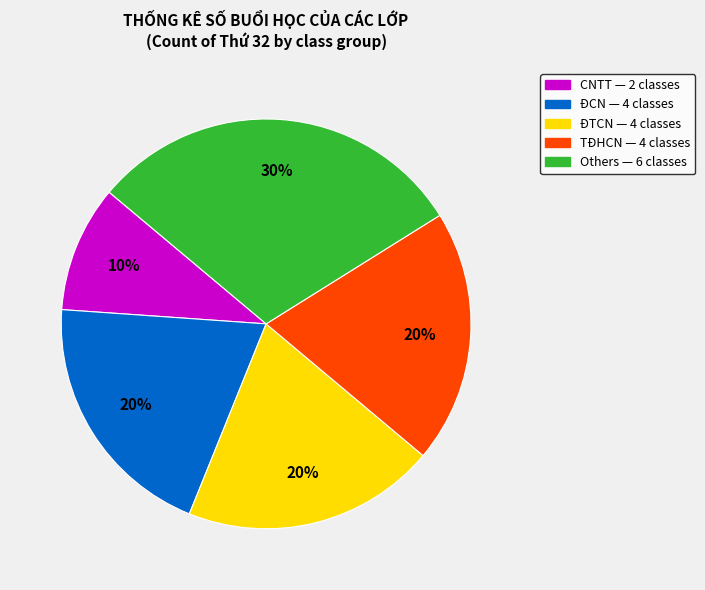

Does any single category account for the majority?

No